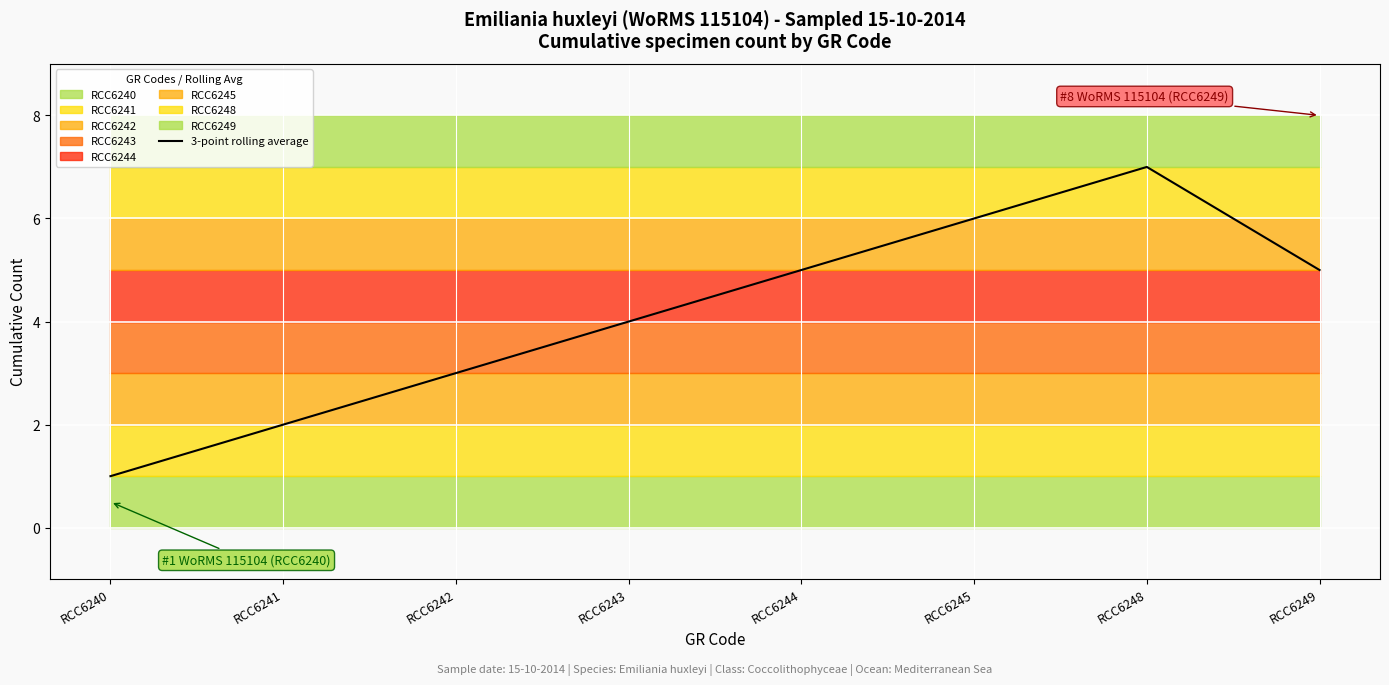

Is it true that the value at RCC6245 is 10.0?

False